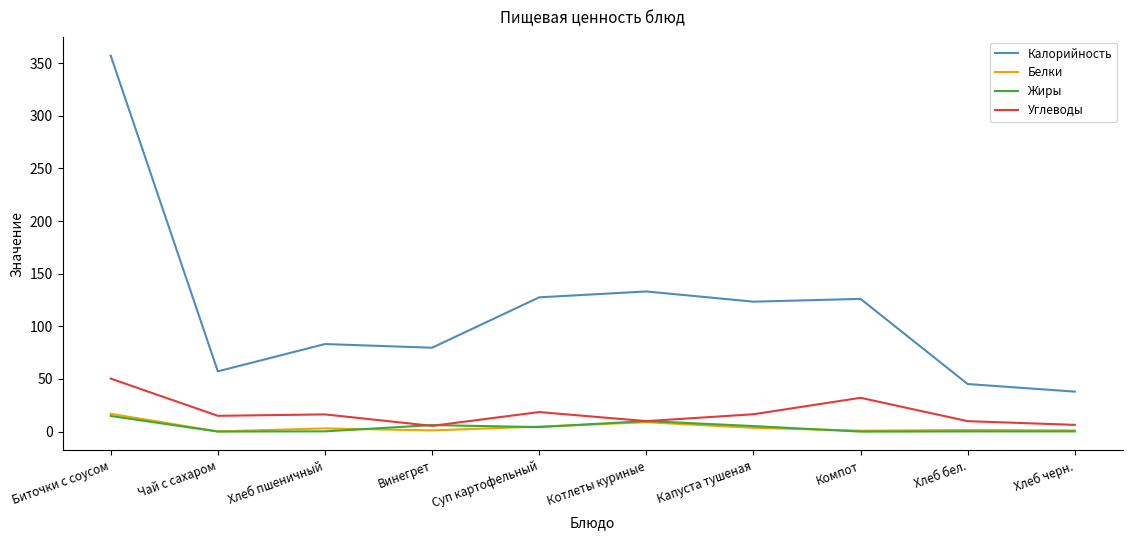

Read the Углеводы value at Котлеты куриные.

10.0